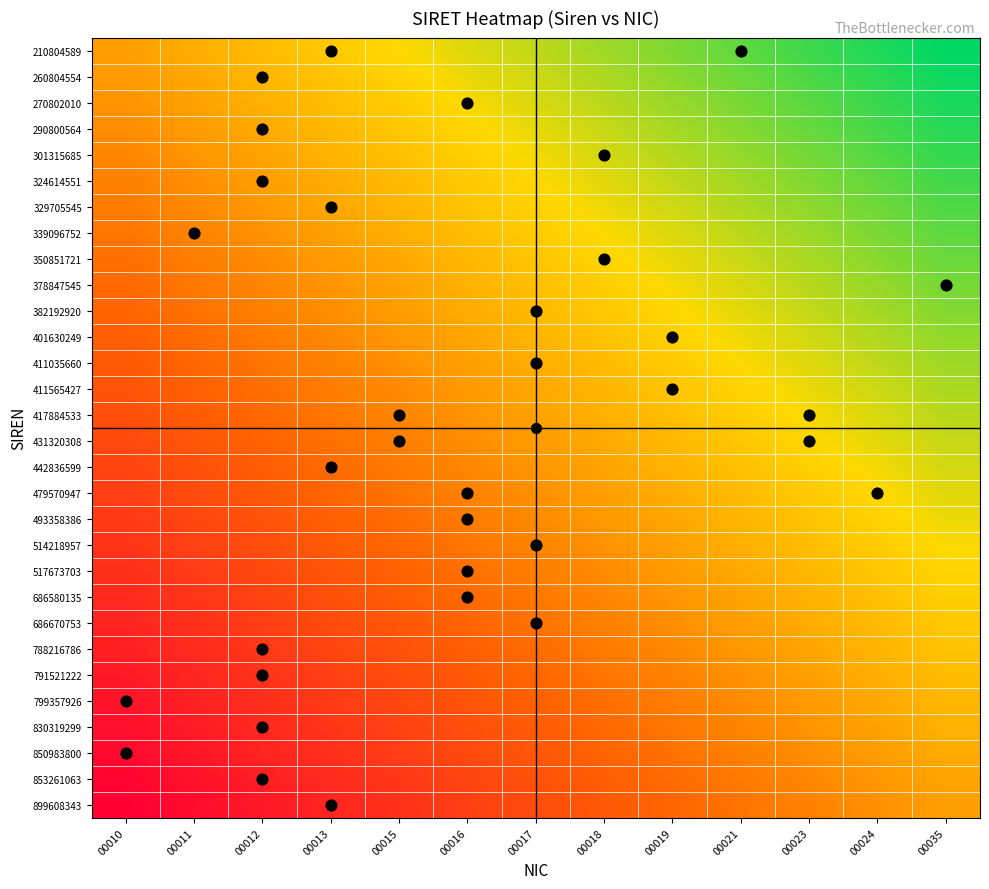

Between 00035 and 00013, which is larger?

00035